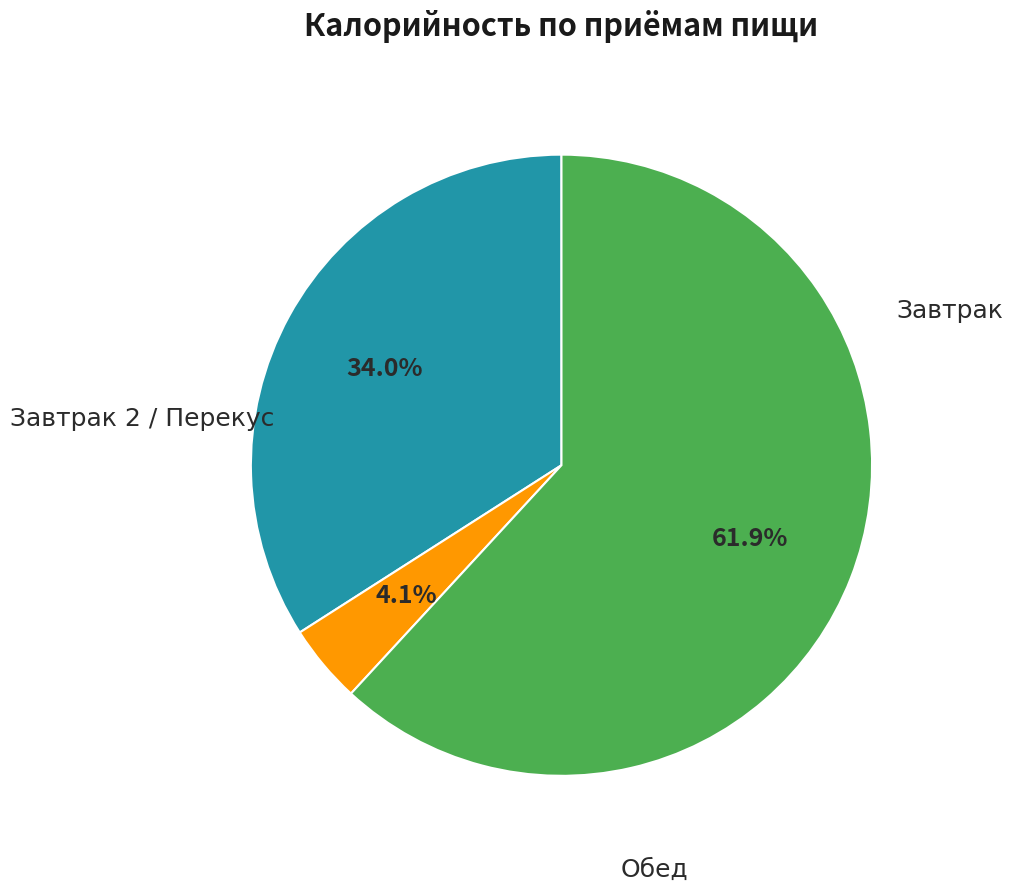

Is there a majority slice in this chart?

Yes